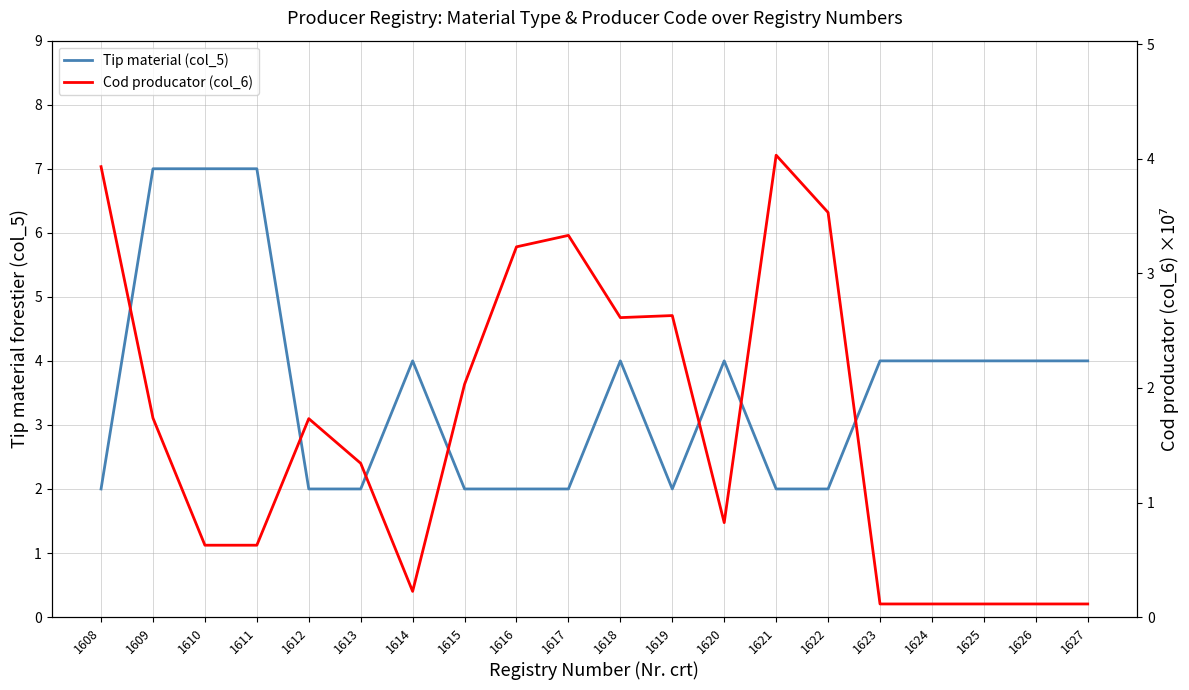

Which series has the largest range (max minus min)?

Tip material (col_5)